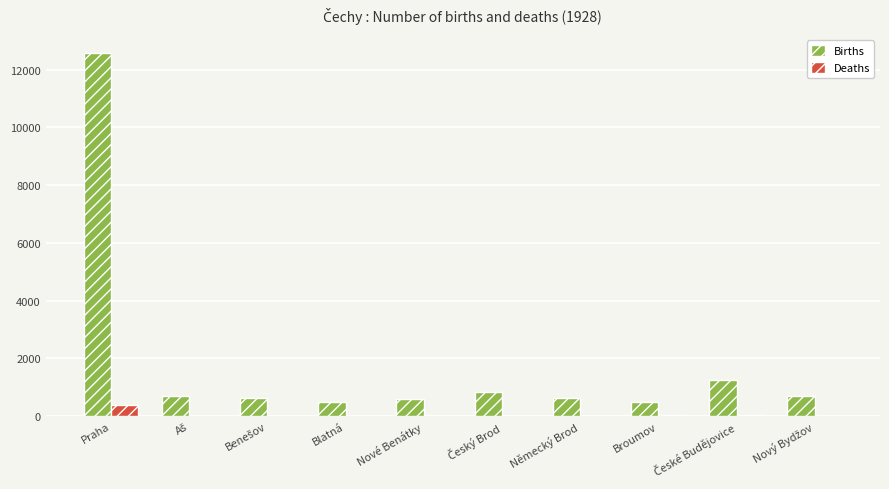

The Births series shows 489 at Broumov. True or false?

True